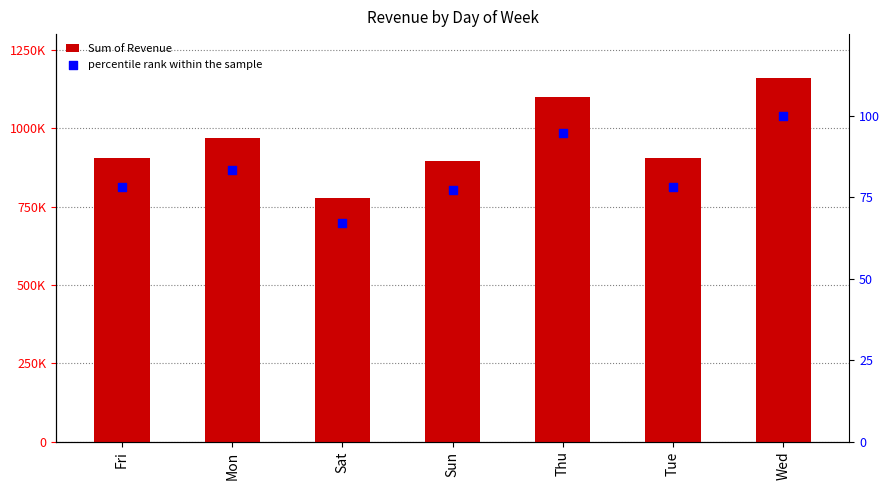

What are all the series names shown in the legend?

Sum of Revenue, percentile rank within the sample